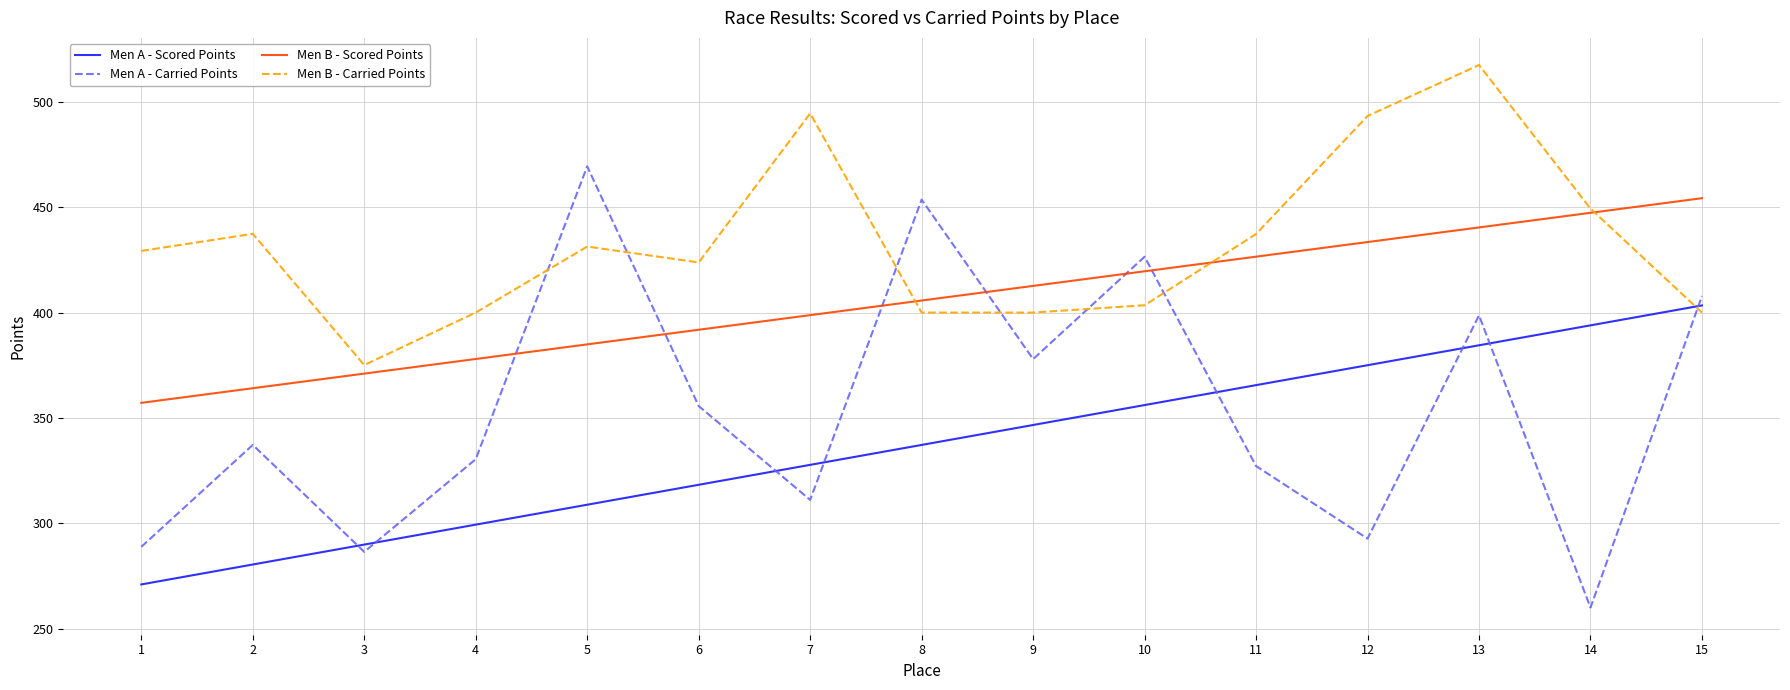

What is the total value across all series at 14?

1550.6